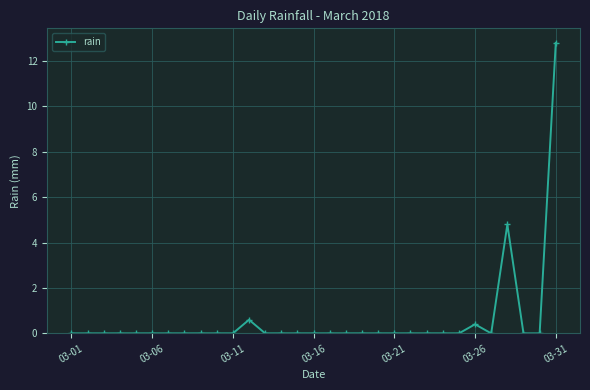

What is the maximum value shown in the chart?

12.8